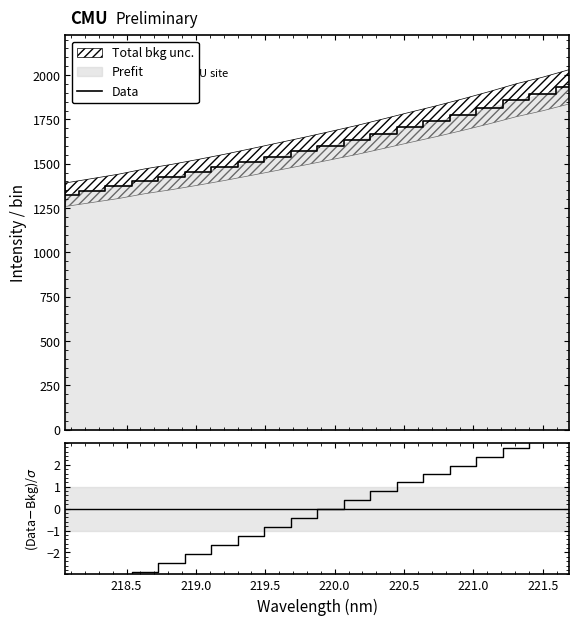

How many lines are shown in the chart?

2